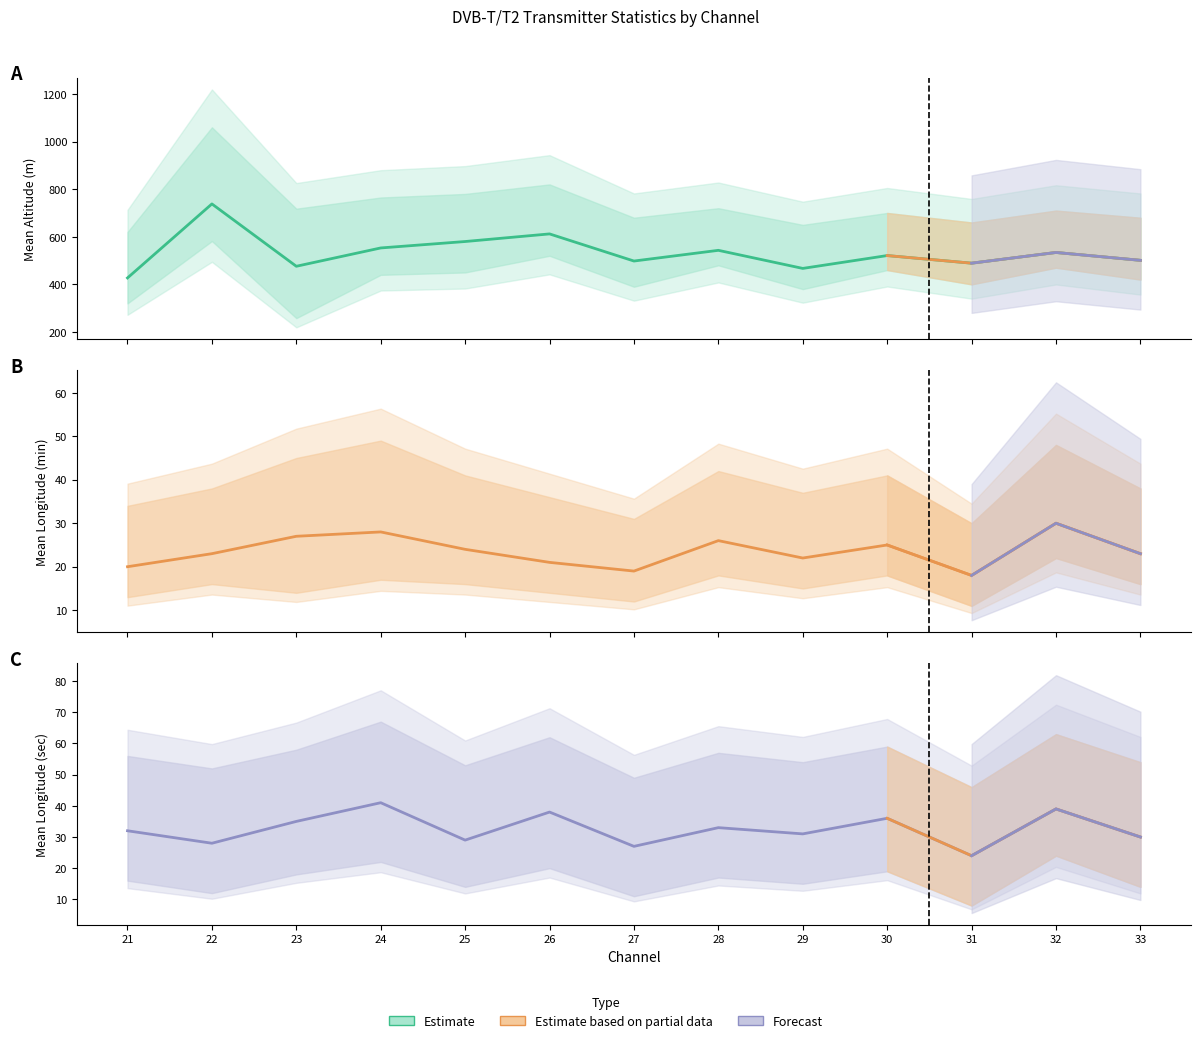

Where does the data first go above 32?

23